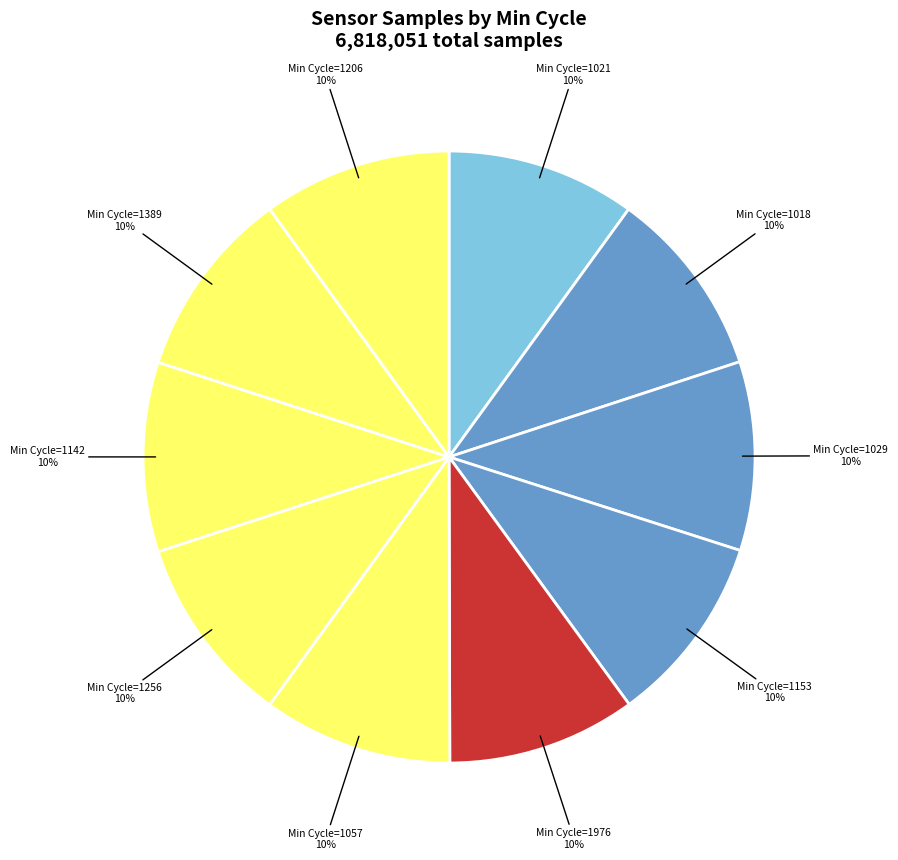

Which category has the smallest portion of the pie?

29/1206